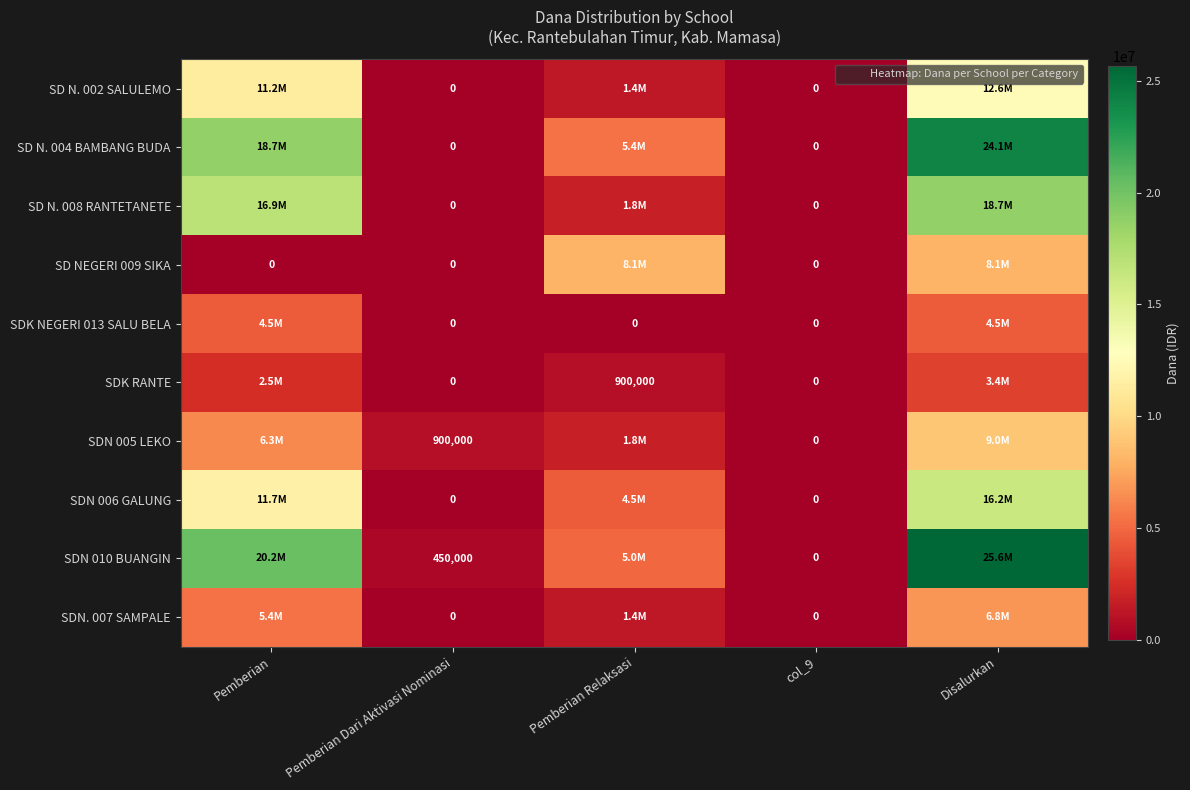

The SDN 005 LEKO series shows 9000000 at Disalurkan. True or false?

True